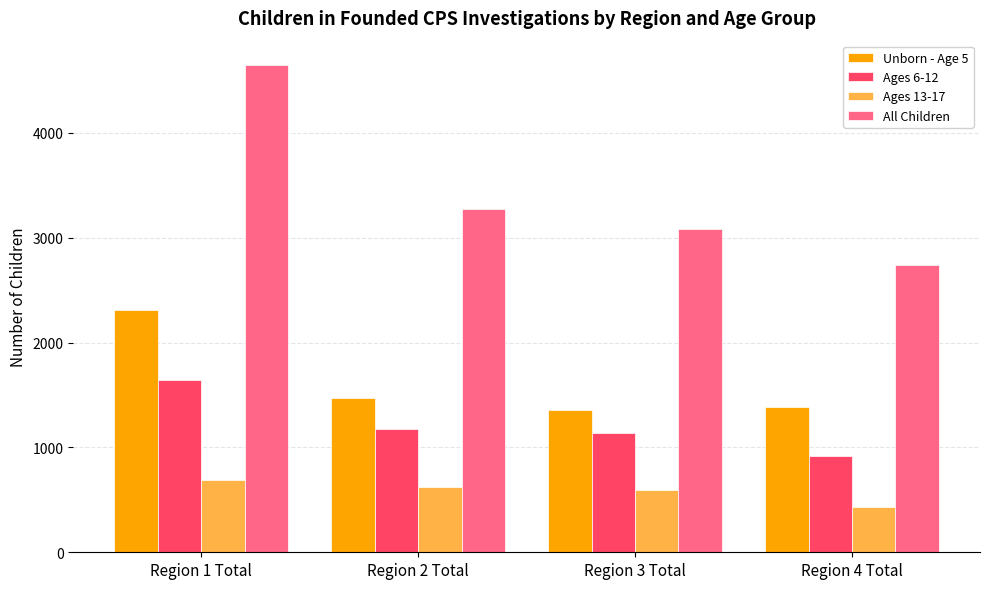

Count the All Children values in the range 3081 to 4648.

3